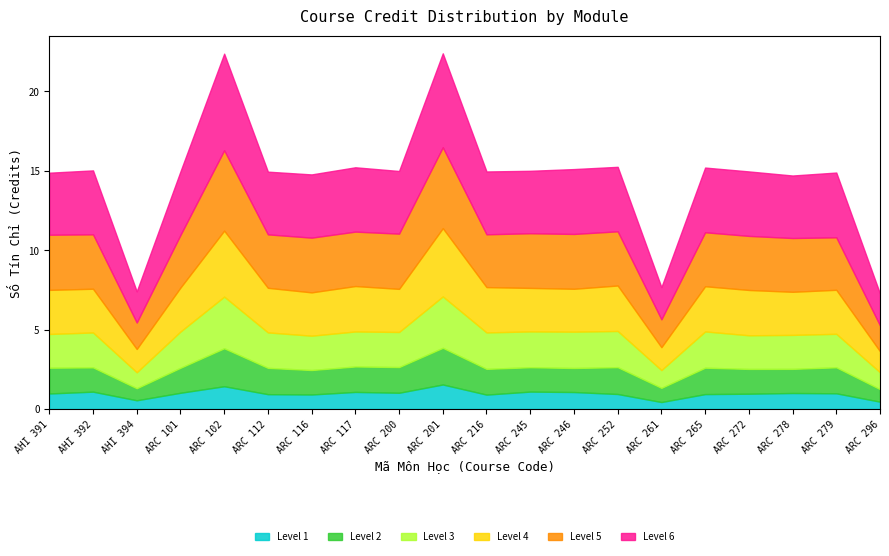

What is the label of the 5th point from the right?

ARC 265